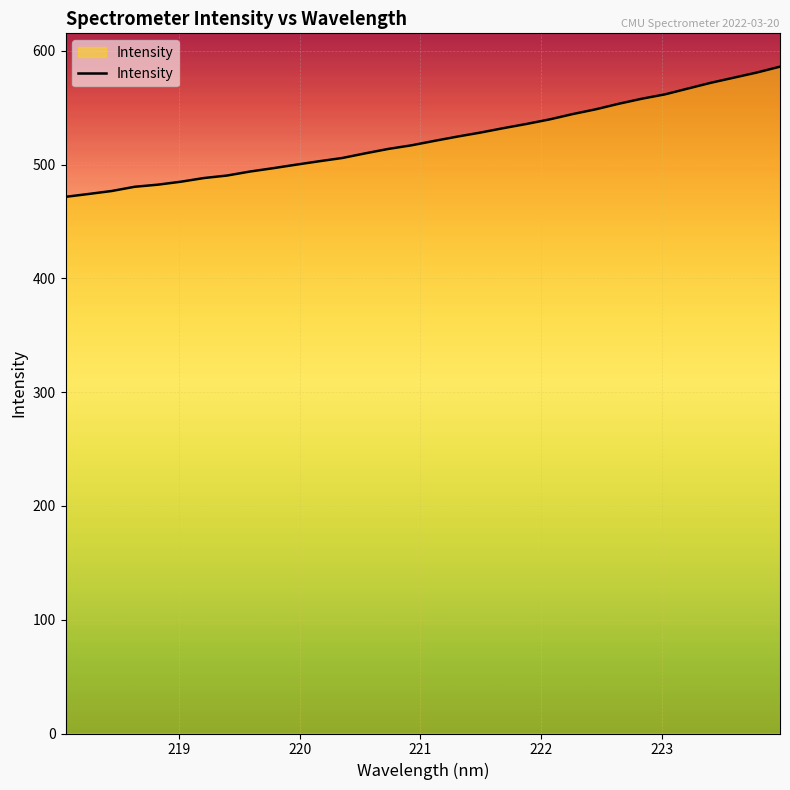

What is the difference between the maximum and minimum values?

114.4